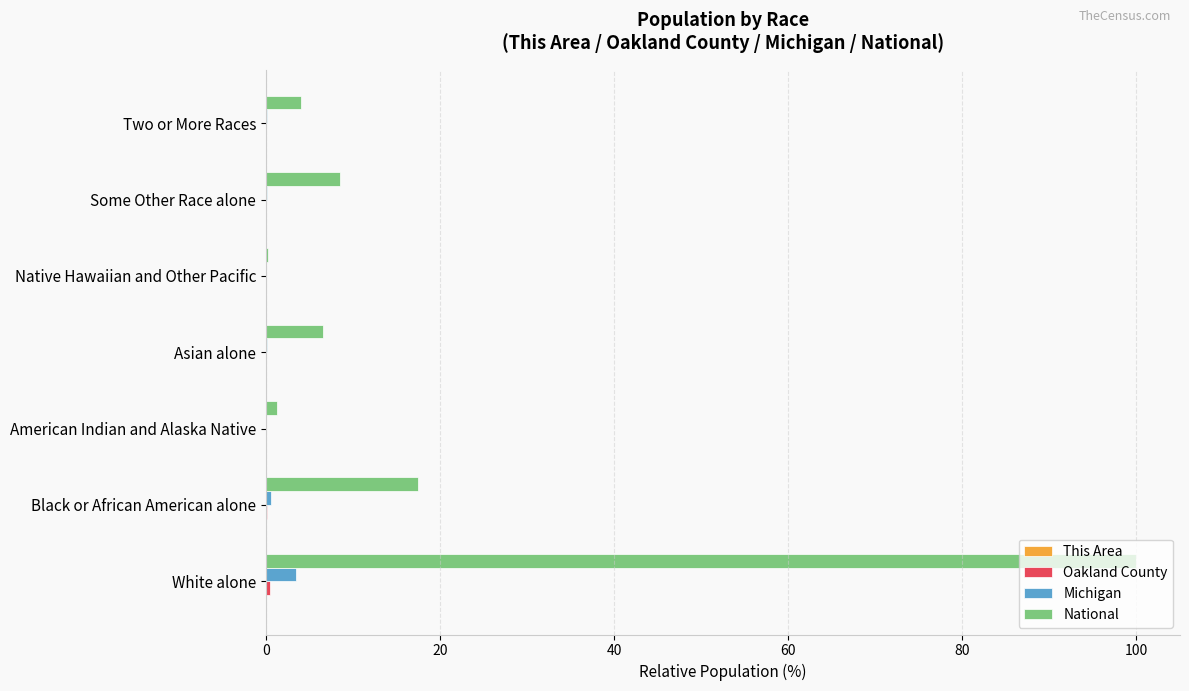

Which series has the largest total across all categories?

National